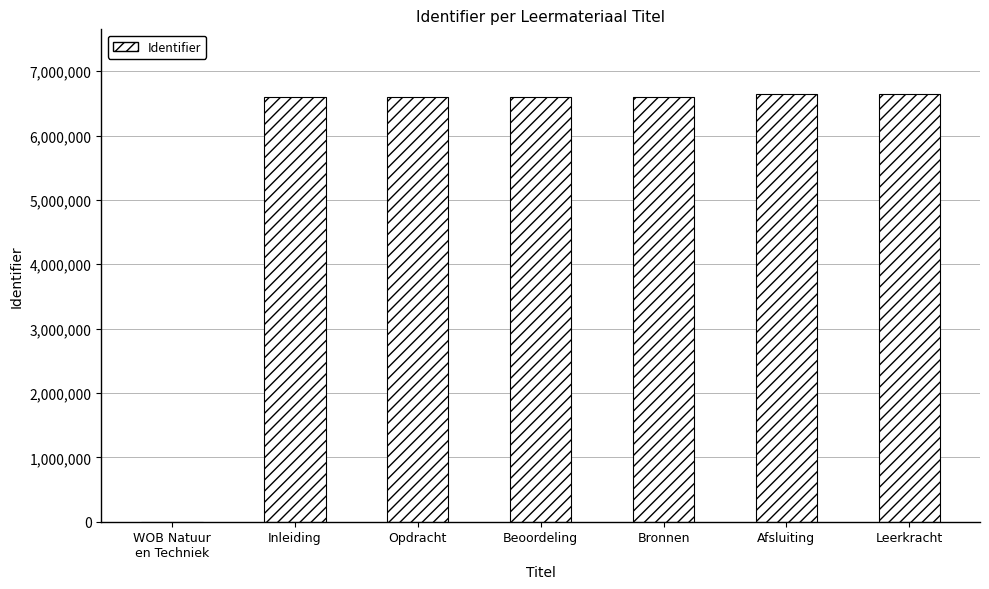

What is the sum of all values?

39673489